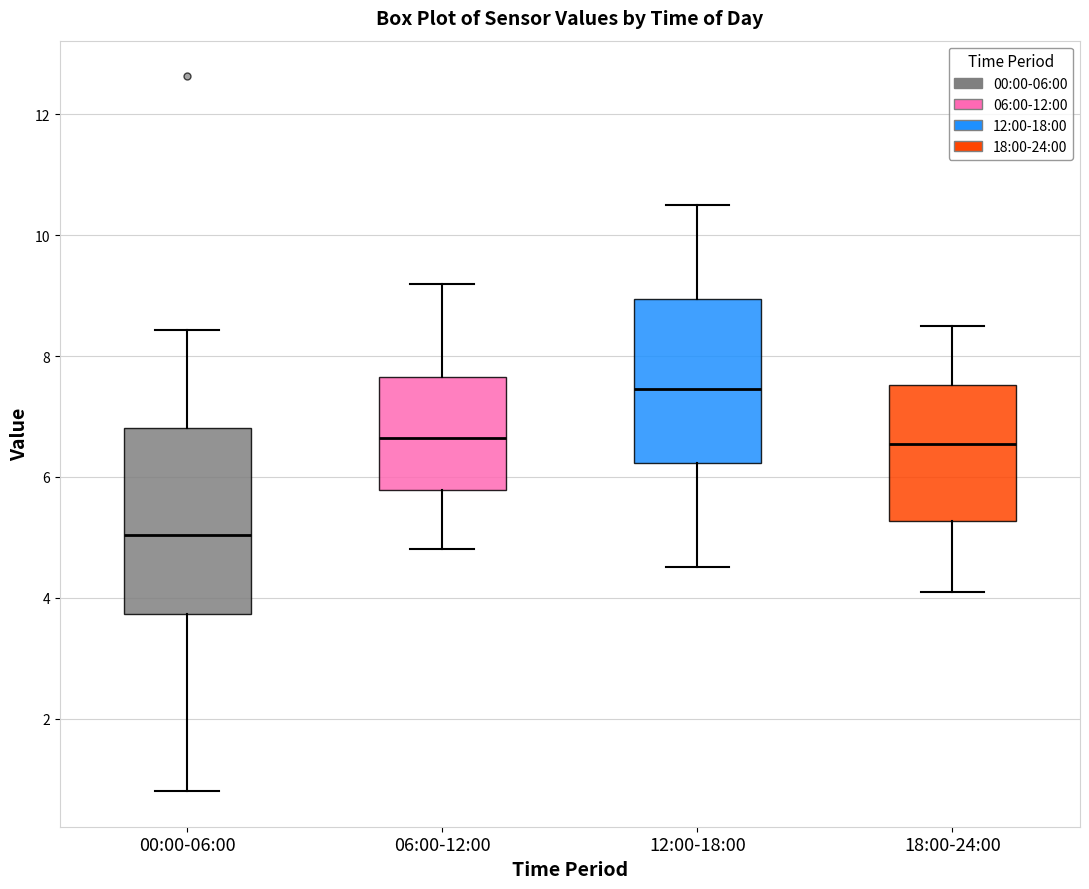

Reading left to right, read every box against the y-axis: the position of its median line, the range the box covers, and the ends of its whiskers. The values are not printed on the chart, so give them approximately, as read against the axis.

00:00-06:00: median 5.0, box 3.8 to 6.8, whiskers 0.8 to 8.4
06:00-12:00: median 6.6, box 5.8 to 7.6, whiskers 4.8 to 9.2
12:00-18:00: median 7.4, box 6.2 to 9.0, whiskers 4.6 to 10.6
18:00-24:00: median 6.6, box 5.2 to 7.6, whiskers 4.2 to 8.6